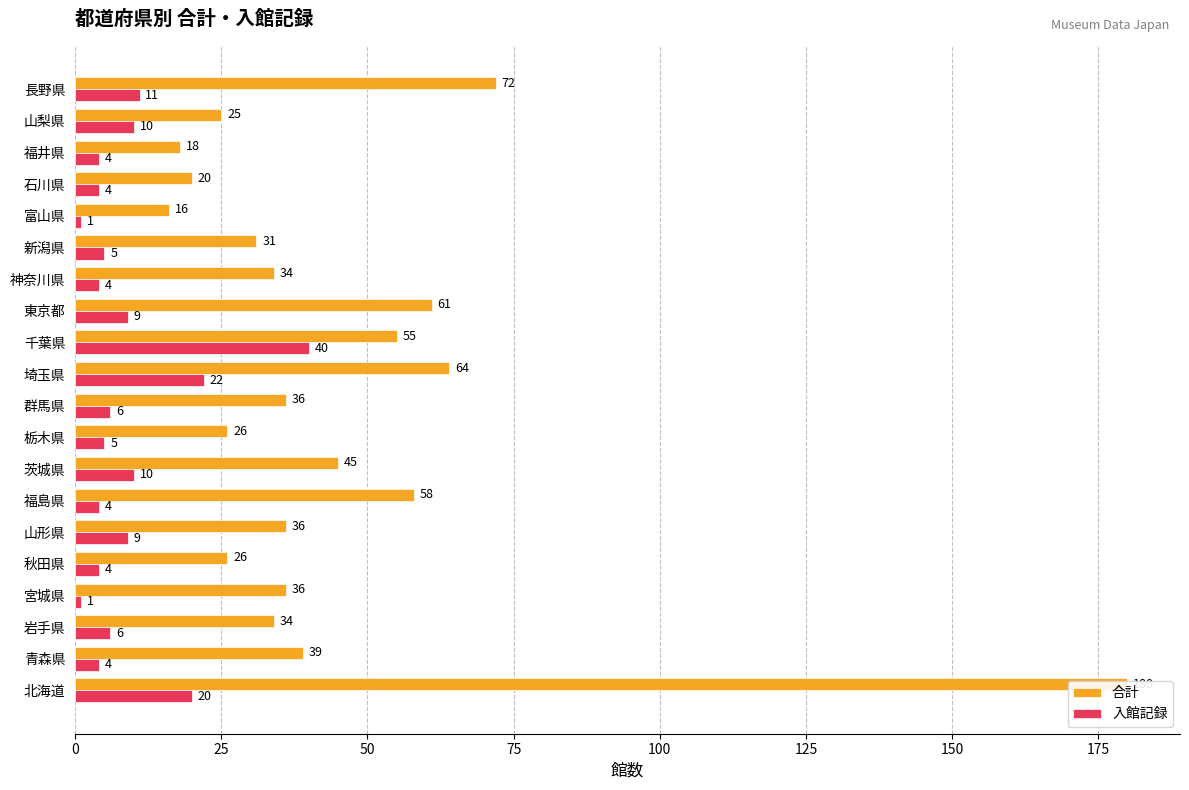

Does the chart contain stacked bars?

No